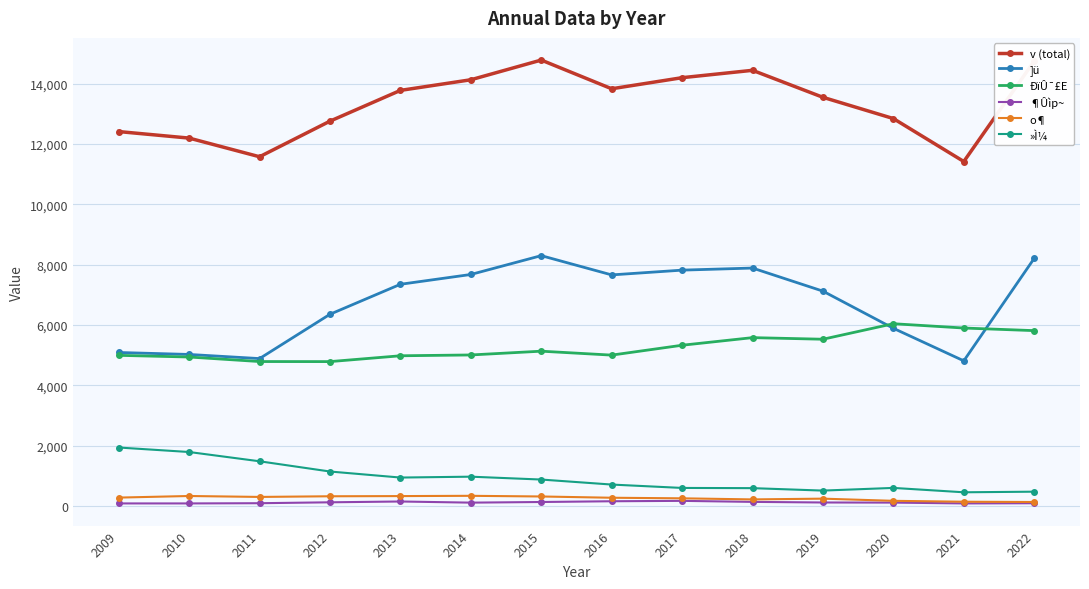

What is the difference between the second highest and minimum values in the ¶Ûìp~ series?

72